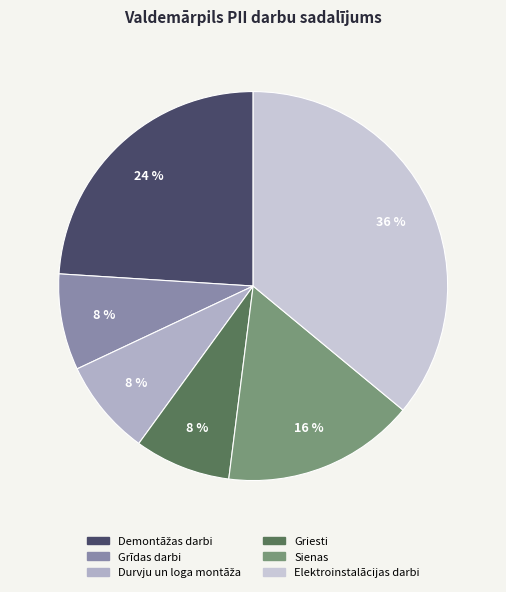

How many segments does this pie chart have?

6